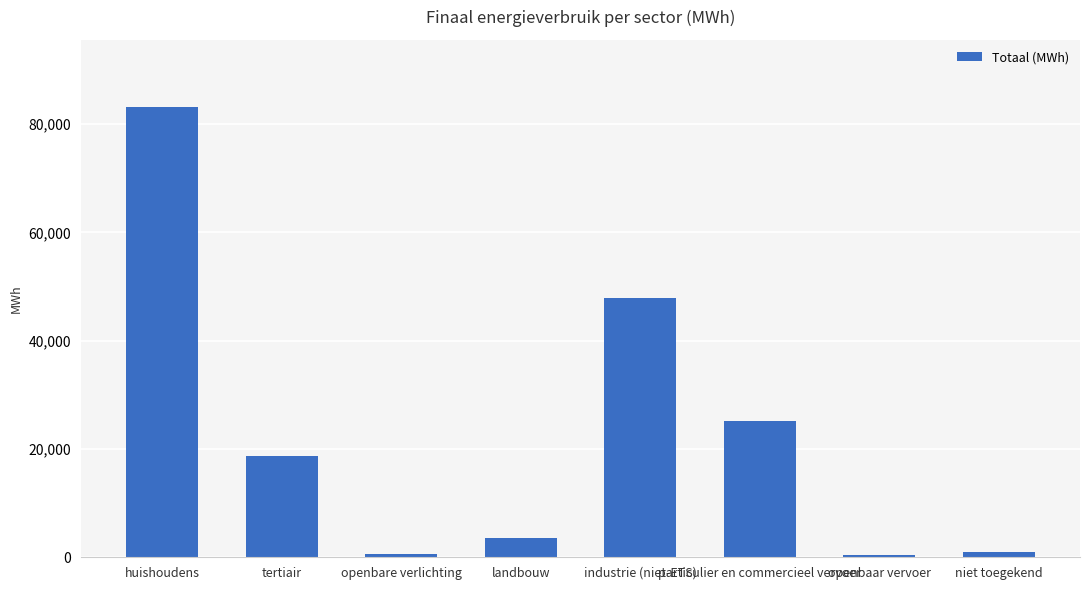

How many data points are less than 18715?

4